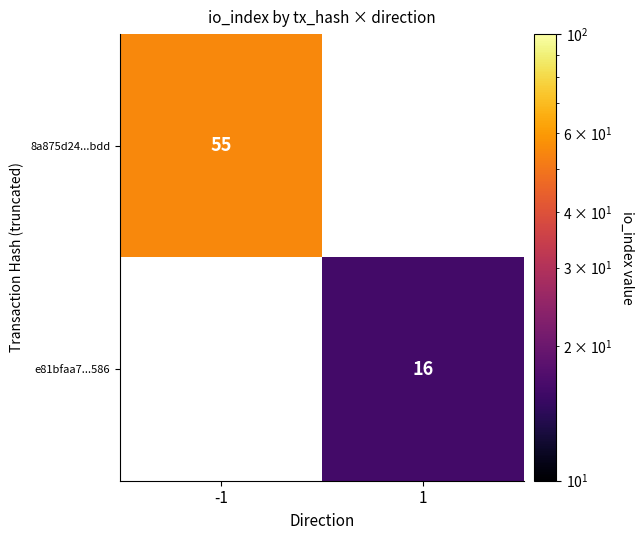

At how many categories does at least one series exceed 34?

1